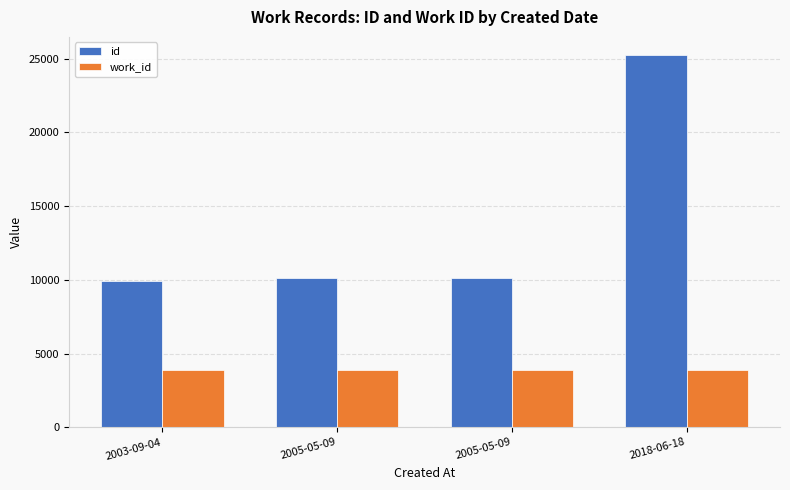

List the series in order of their peak value, lowest first.

work_id, id